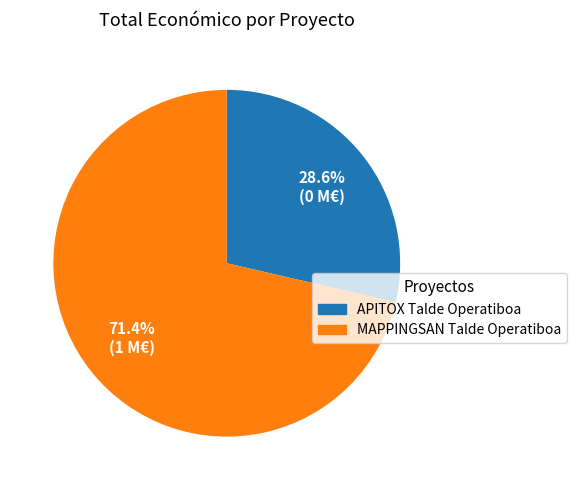

Is the sum of MAPPINGSAN Talde Operatiboa and APITOX Talde Operatiboa greater than half?

Yes